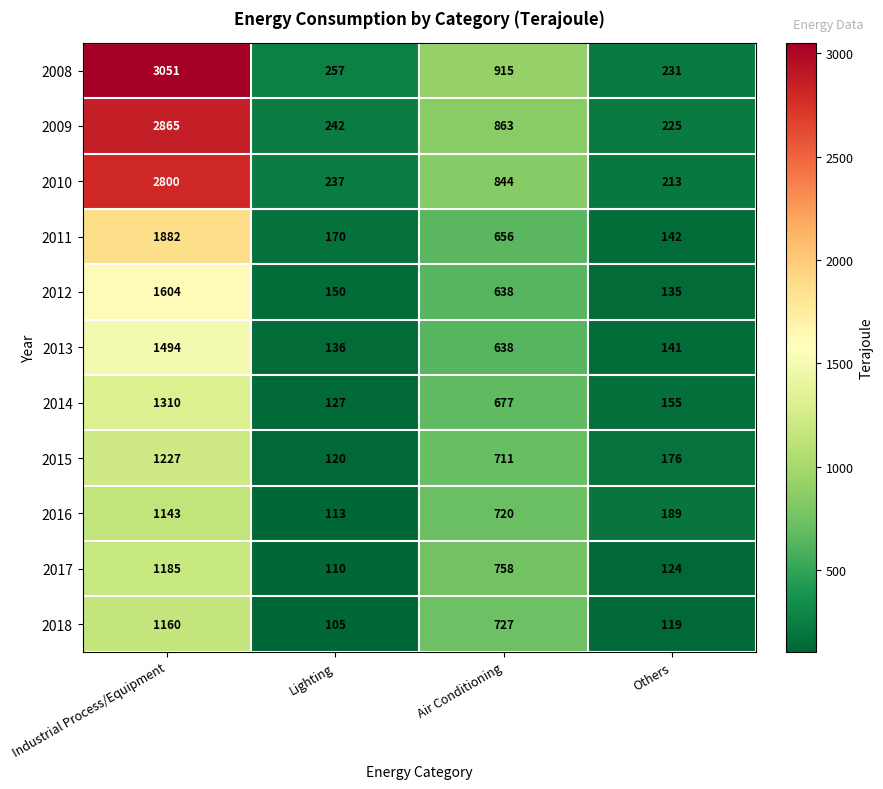

List the labels in order of 2009 value, largest first.

Industrial Process/Equipment, Air Conditioning, Lighting, Others